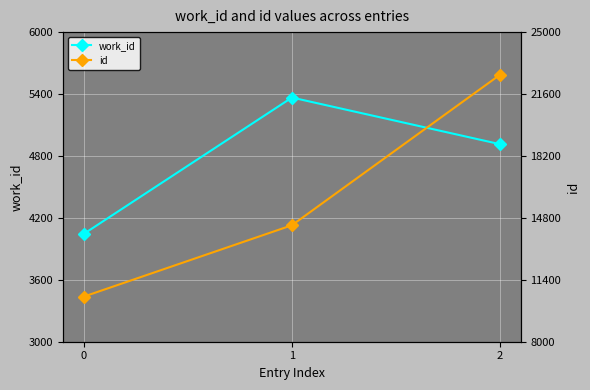

Reading right to left, what are all the values shown in this chart?

work_id: 2=4914	1=5366	0=4045
id: 2=22660	1=14396	0=10478